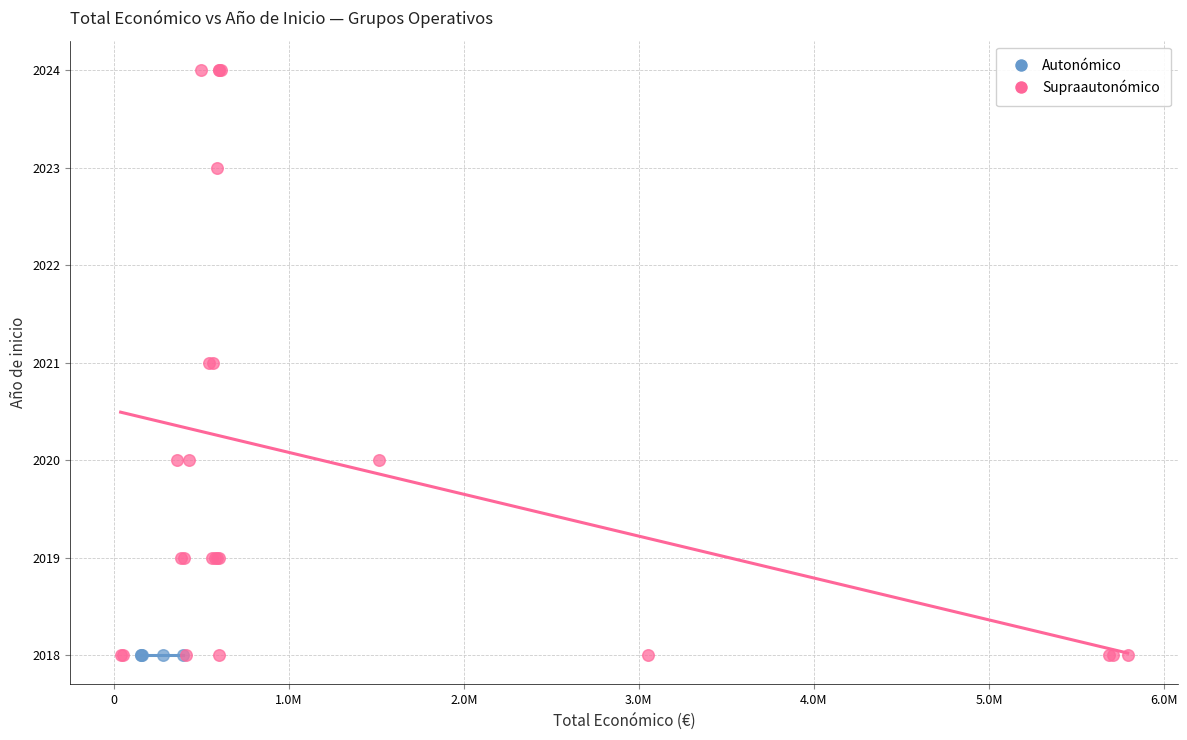

Which series reaches the maximum Y coordinate?

Supraautonómico